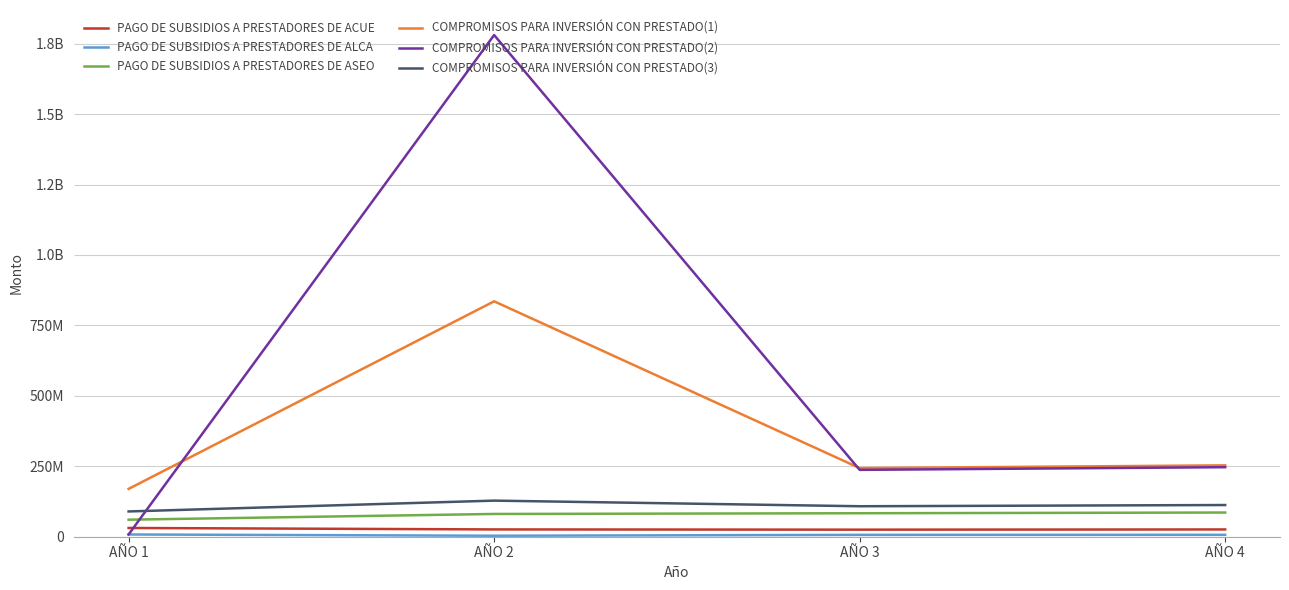

Is this an area chart (filled region under the line)?

No